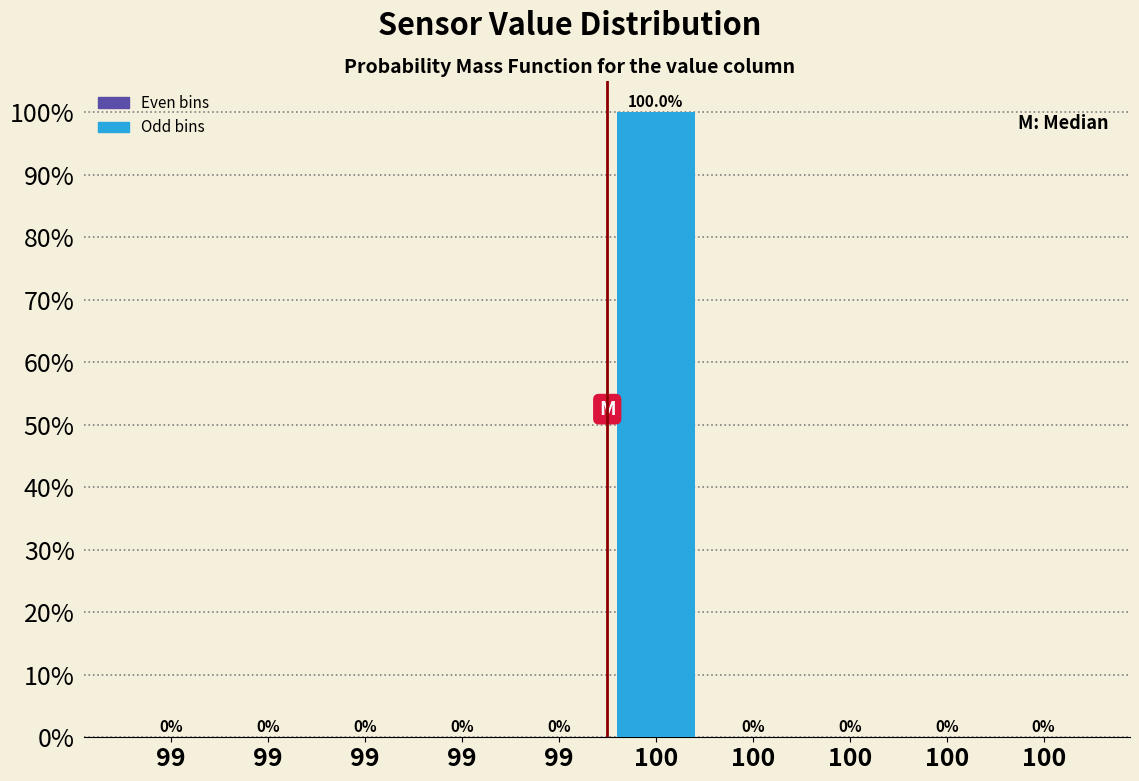

How many distinct data groups are displayed?

1